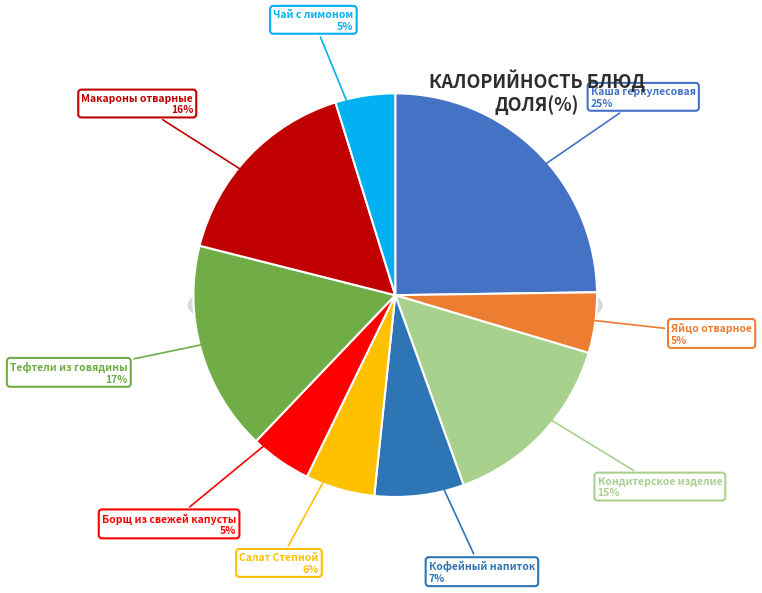

Rank the categories by value from highest to lowest.

Каша геркулесовая, Тефтели из говядины, Макароны отварные, Кондитерское изделие, Кофейный напиток, Салат Степной, Борщ из свежей капусты, Яйцо отварное, Чай с лимоном